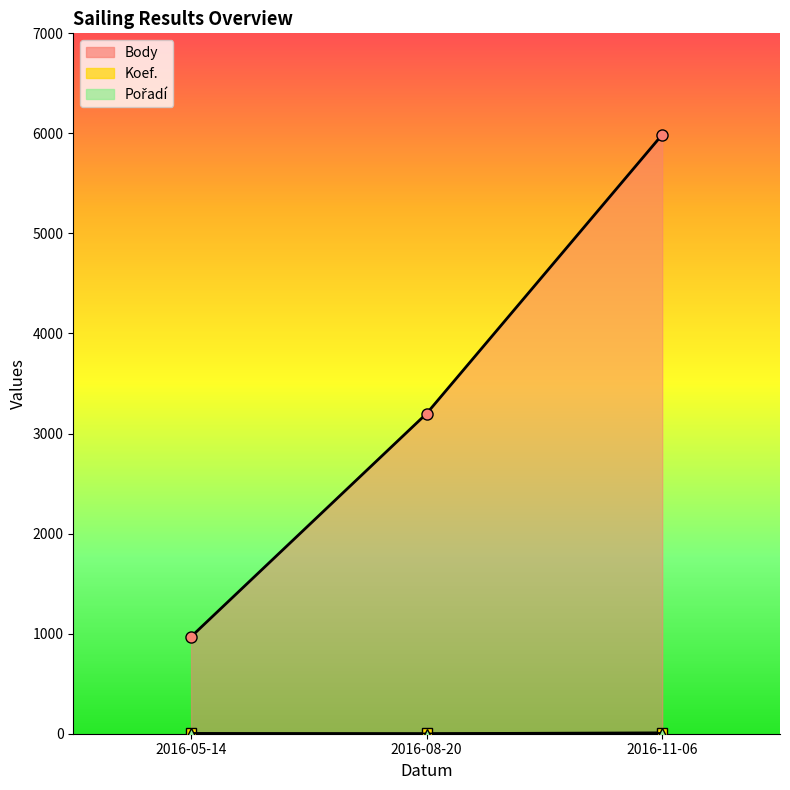

Reading right to left, extract all data points from this chart.

Body: 5987	3200	969
Koef.: 12	4	3
Pořadí: 6	1	6